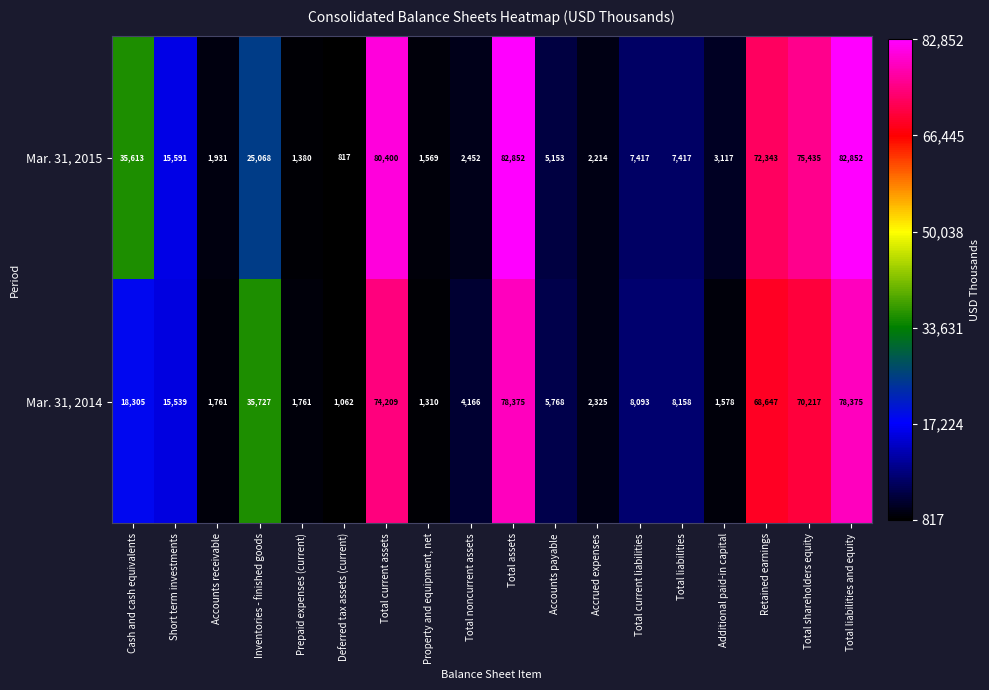

Rank the series at Total current liabilities from lowest to highest value.

Mar. 31, 2015, Mar. 31, 2014